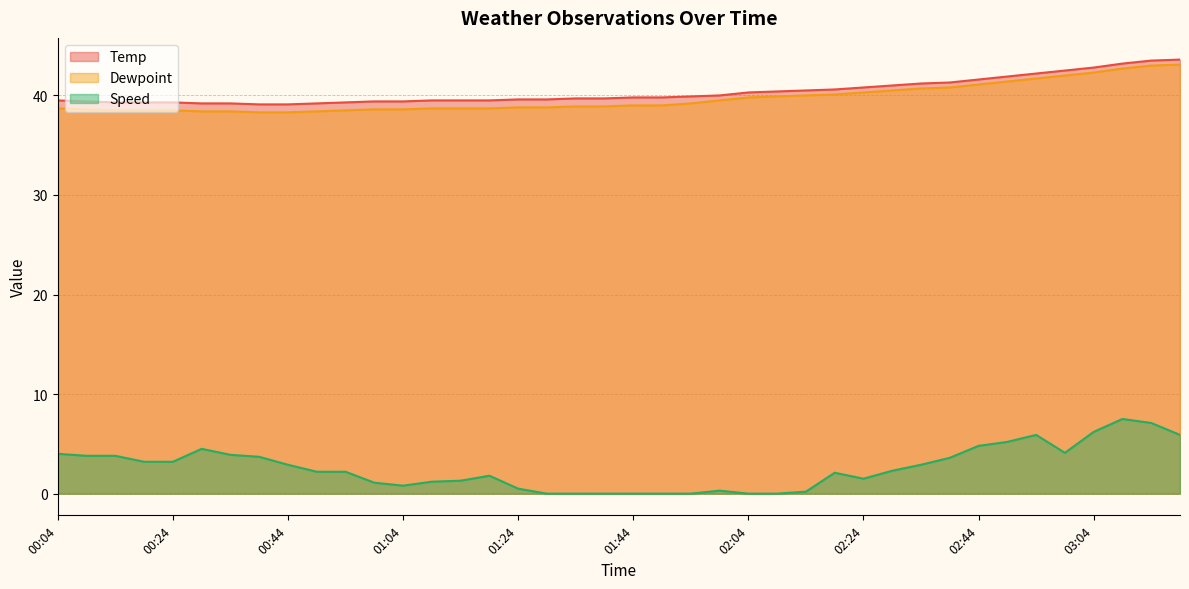

At which category does the chart reach its minimum across all series?

01:29